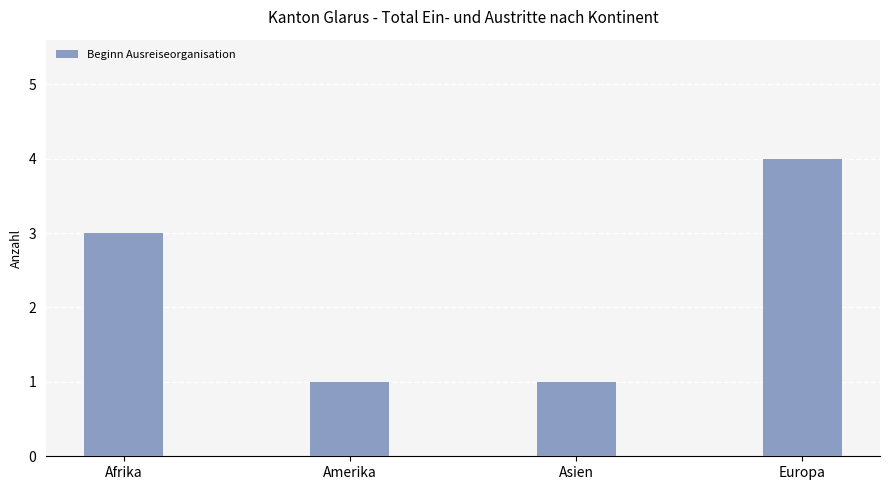

What is the sum of all values?

9